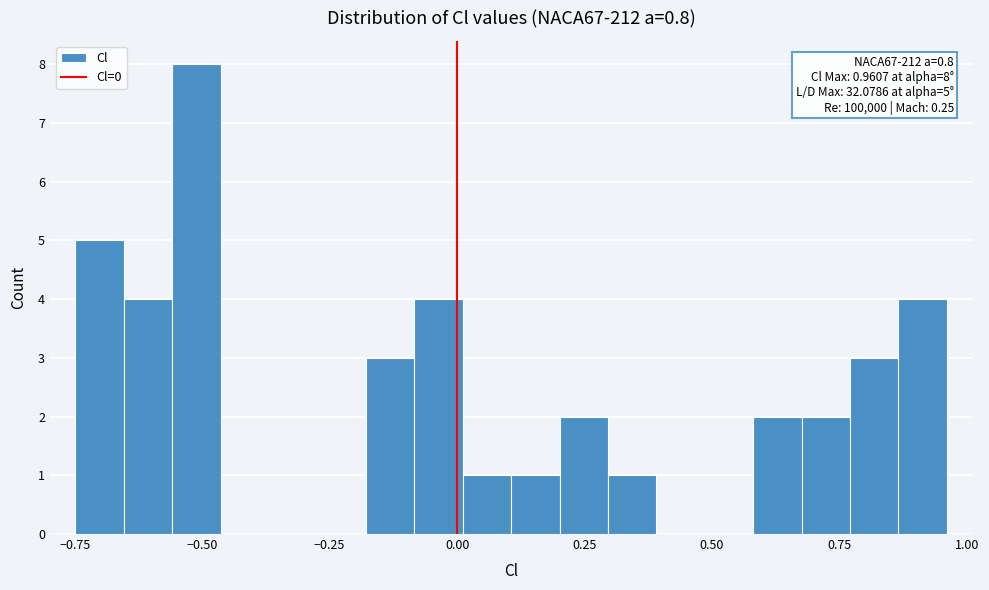

Around what value on the x-axis is the tallest bar? Give the approximate position of its centre, as read against the axis.

-0.50